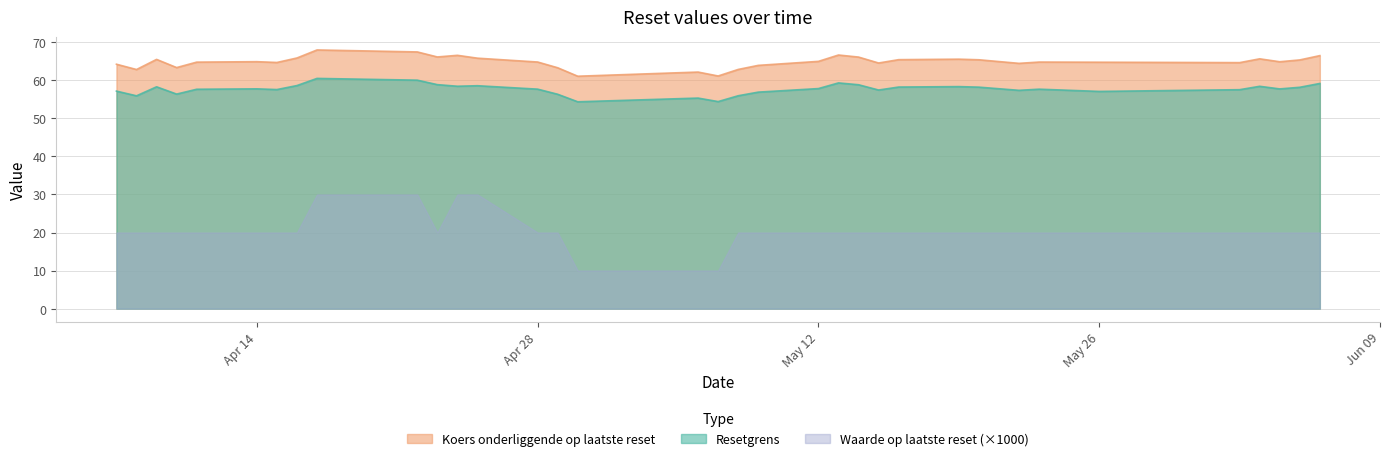

What is the average value of the Koers onderliggende op laatste reset series?

64.8